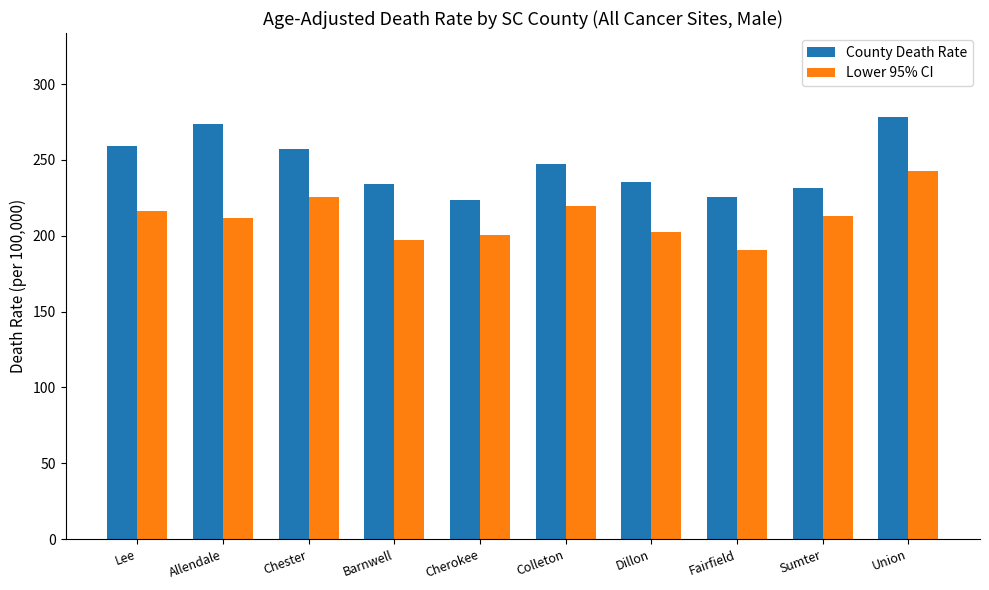

What is the total value across all series at Fairfield?

416.2